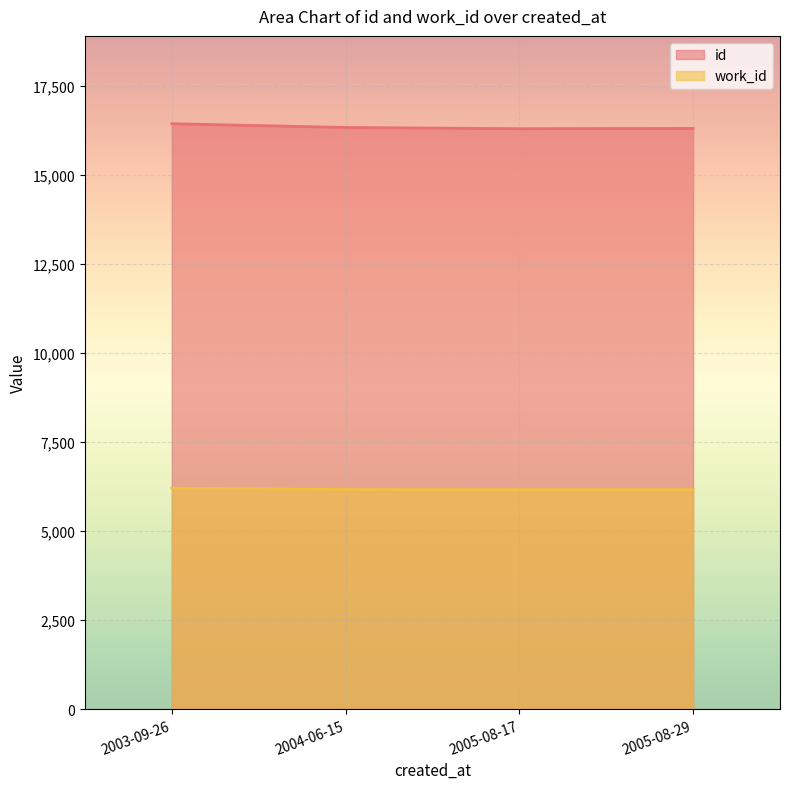

At 2003-09-26, list the series in order from smallest to largest.

work_id, id